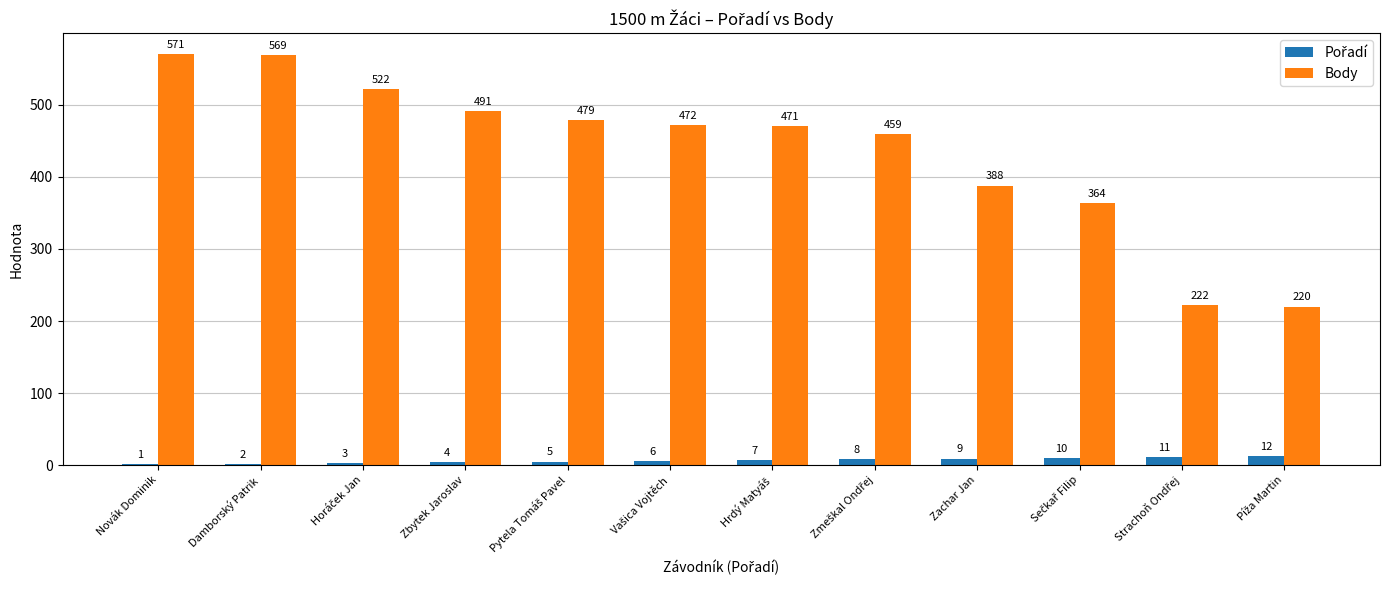

Which series has the largest total across all categories?

Body